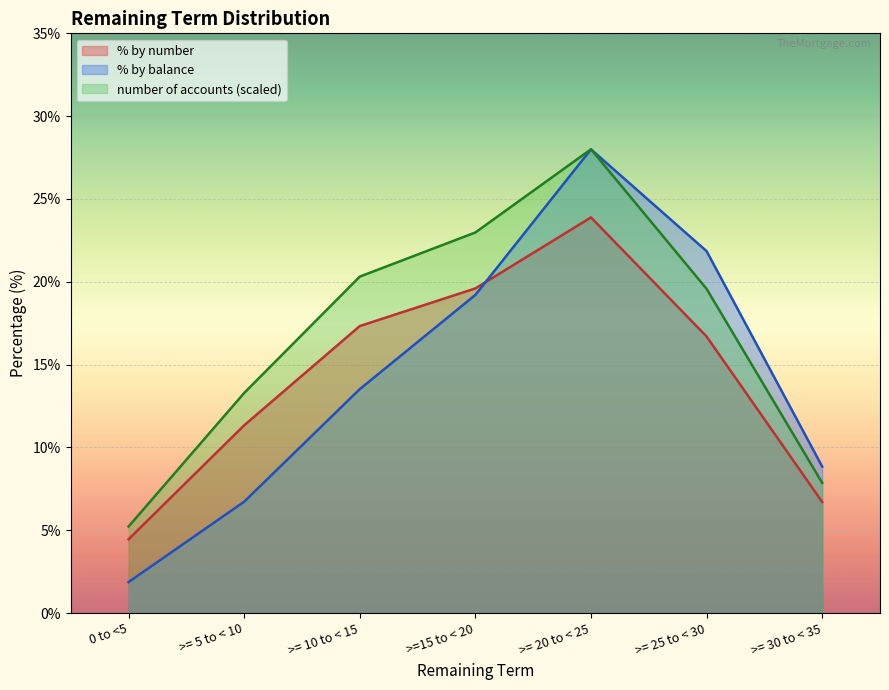

How many lines are shown in the chart?

3